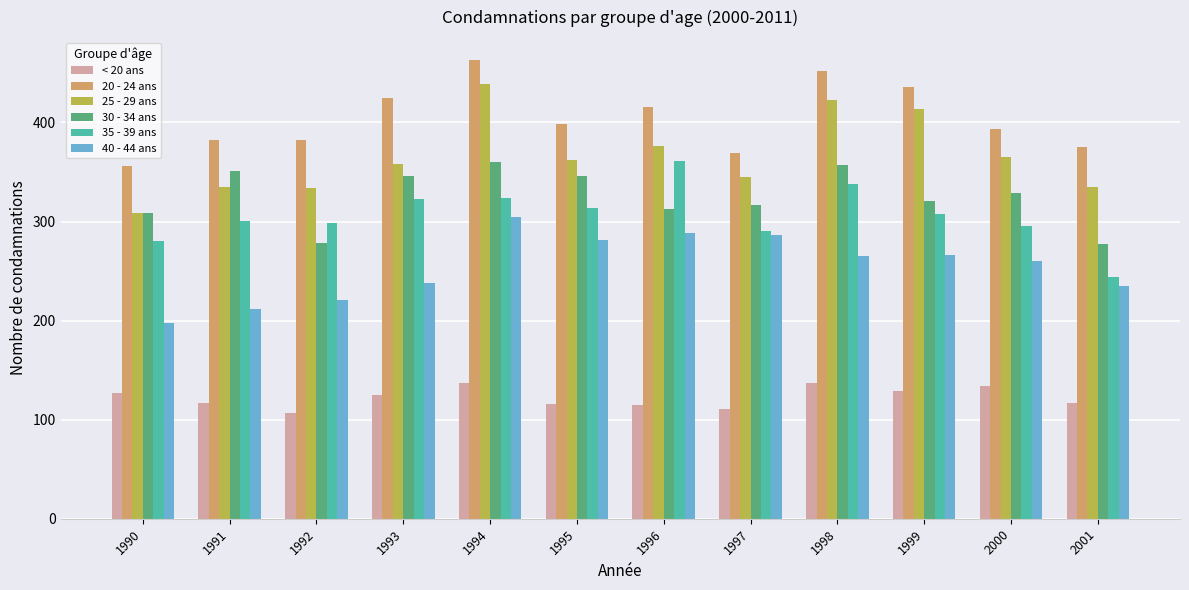

Which series has the largest total across all categories?

20 - 24 ans